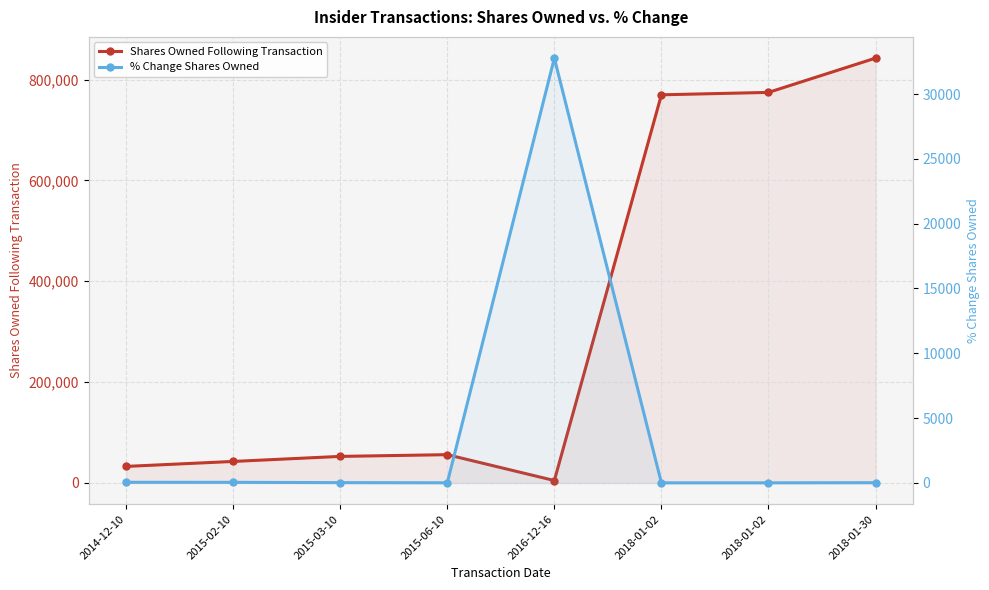

Is it true that % Change Shares Owned equals 7 at 2018-01-02?

True